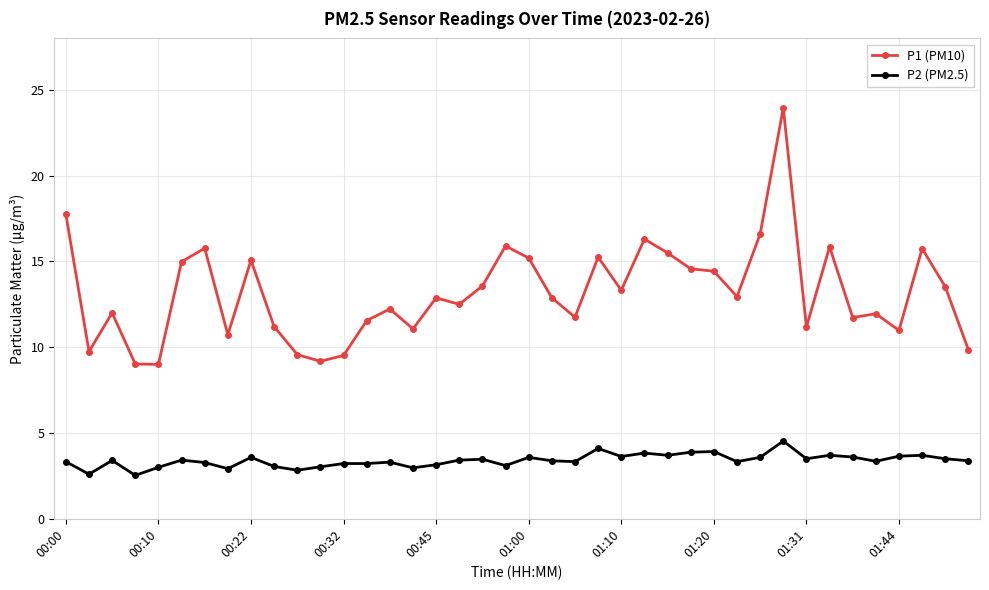

What is the sum of all P1 (PM10) values?

526.8